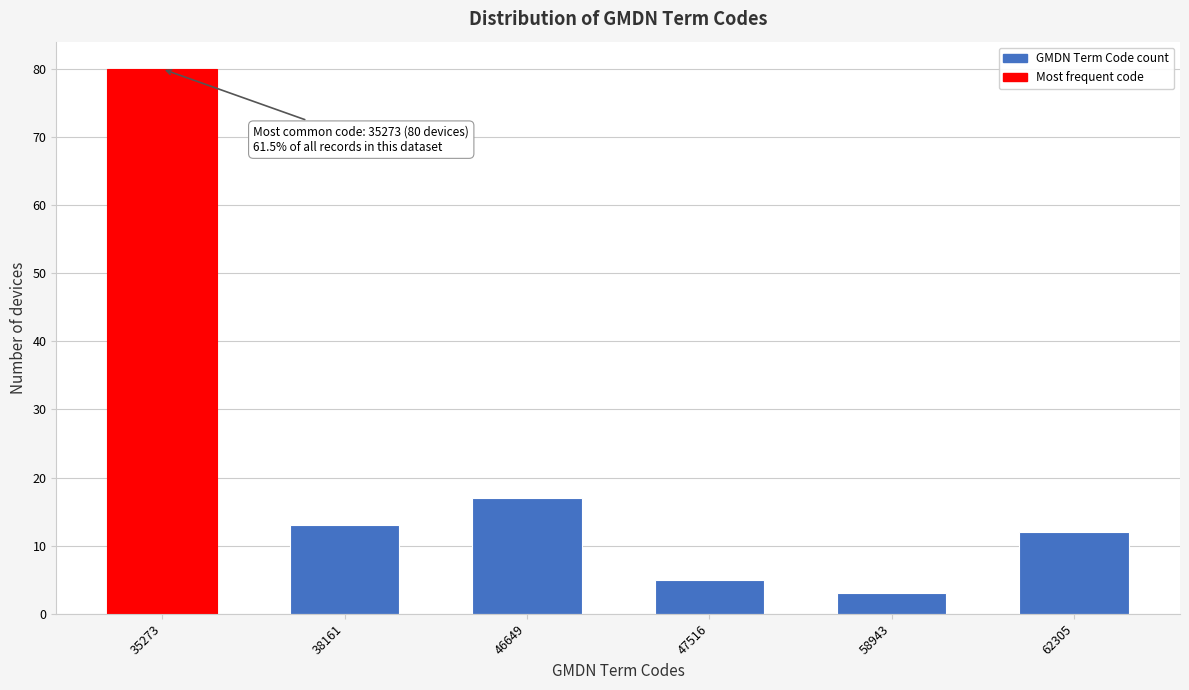

Reading left to right, list all the values displayed in this chart.

35273=80	38161=13	46649=17	47516=5	58943=3	62305=12